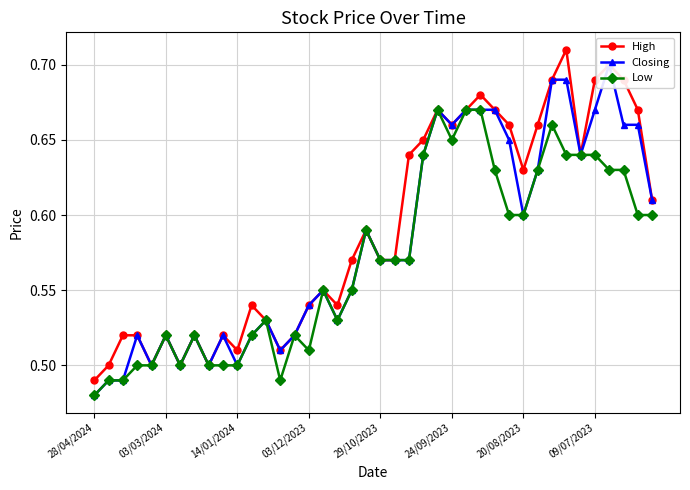

Rank the series at 33 from lowest to highest value.

Low, Closing, High